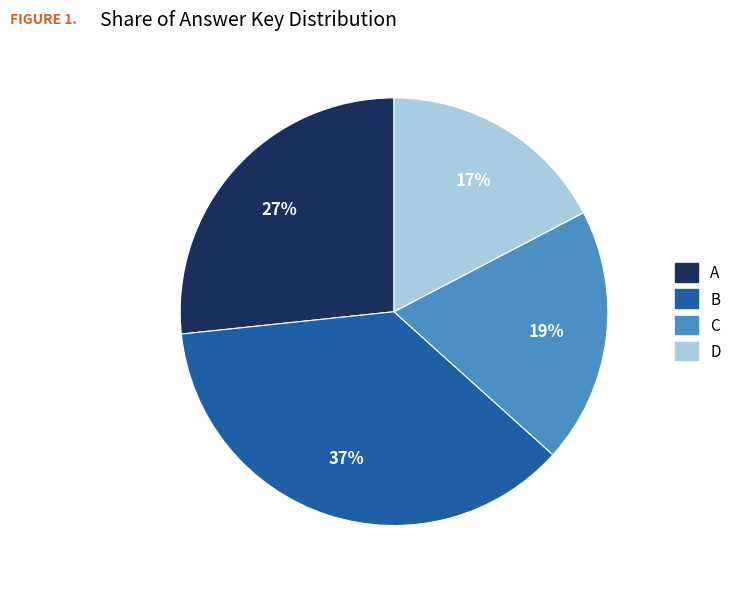

To the nearest percent, what is the combined percentage of A and C?

46%